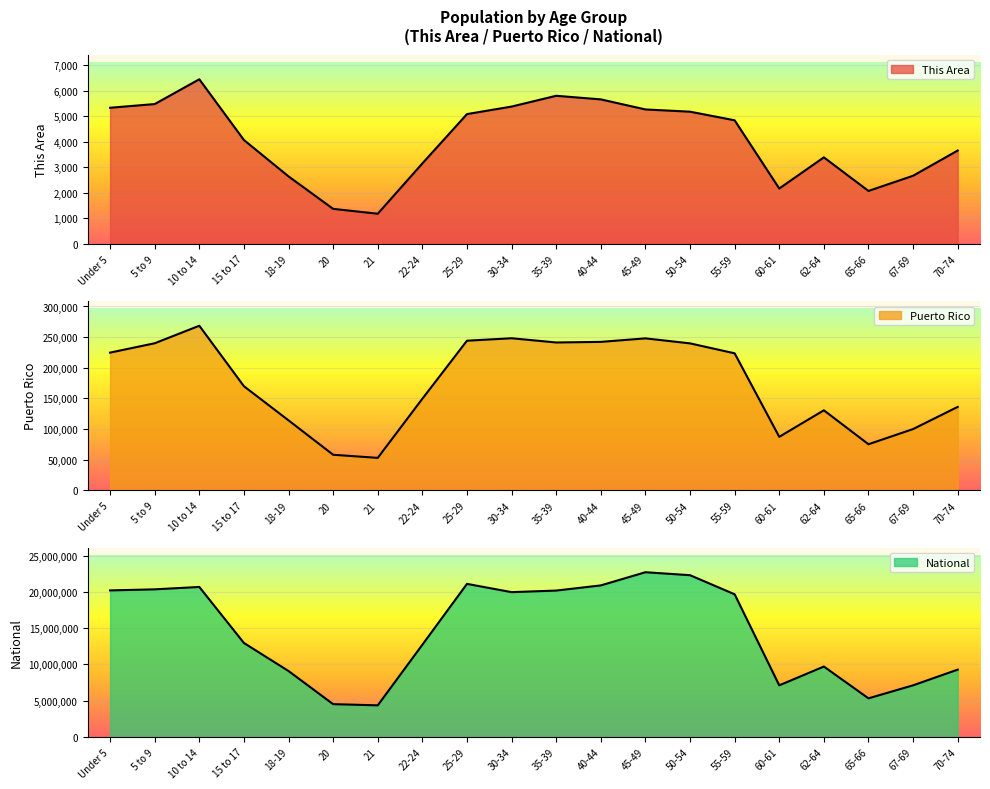

Reading right to left, what are all the values shown in this chart?

This Area: 3655	2668	2074	3387	2169	4837	5174	5262	5655	5796	5374	5080	3150	1183	1373	2643	4066	6442	5472	5328
Puerto Rico: 136251	100089	75322	130682	87395	223607	239821	247986	242258	241270	248173	244159	149541	53104	58205	114295	169964	268571	240004	224756
National: 9278166	7115361	5319902	9704197	7113727	19664805	22298125	22708591	20890964	20179642	19962099	21101849	12712576	4354294	4519129	9086089	12954254	20677194	20348657	20201362